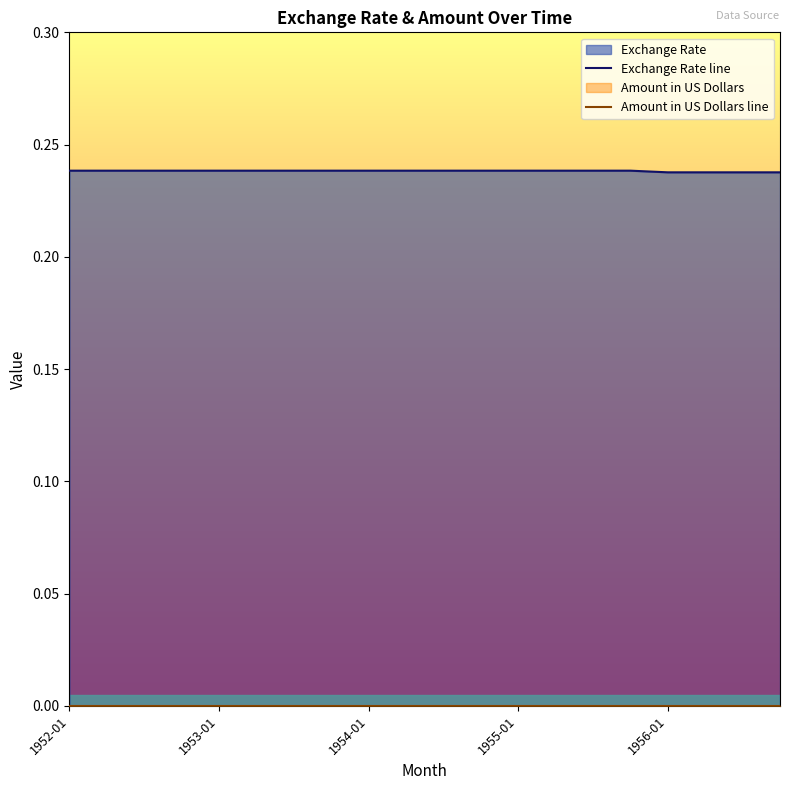

True or false: Exchange Rate line has more than 1 points higher than both neighbors.

False